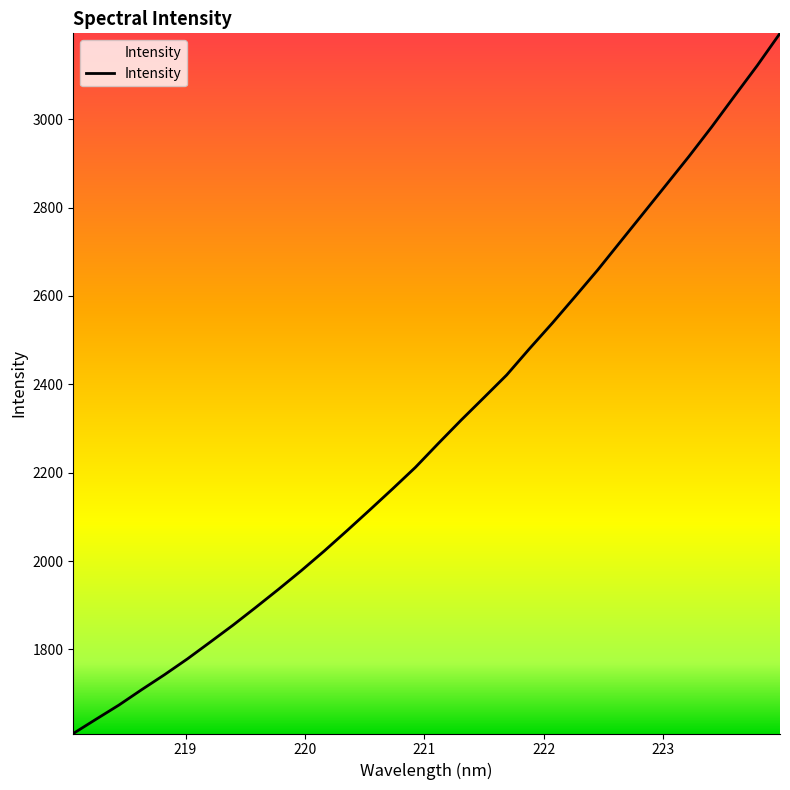

What is the smallest value displayed?

1609.6